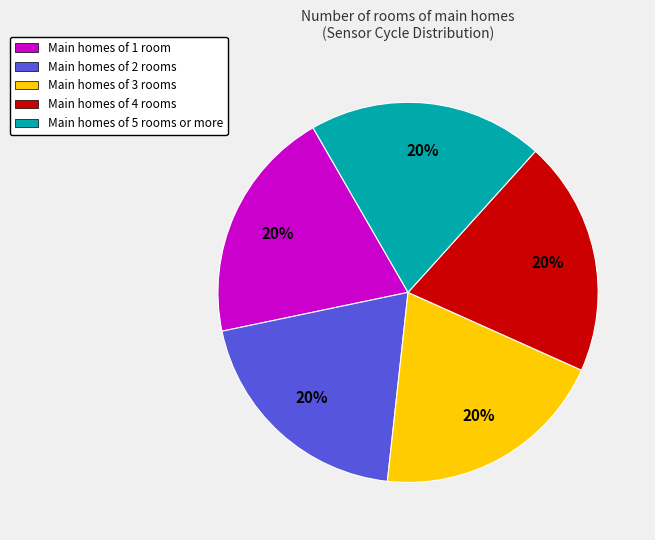

To the nearest percent, what is the average slice percentage?

20%